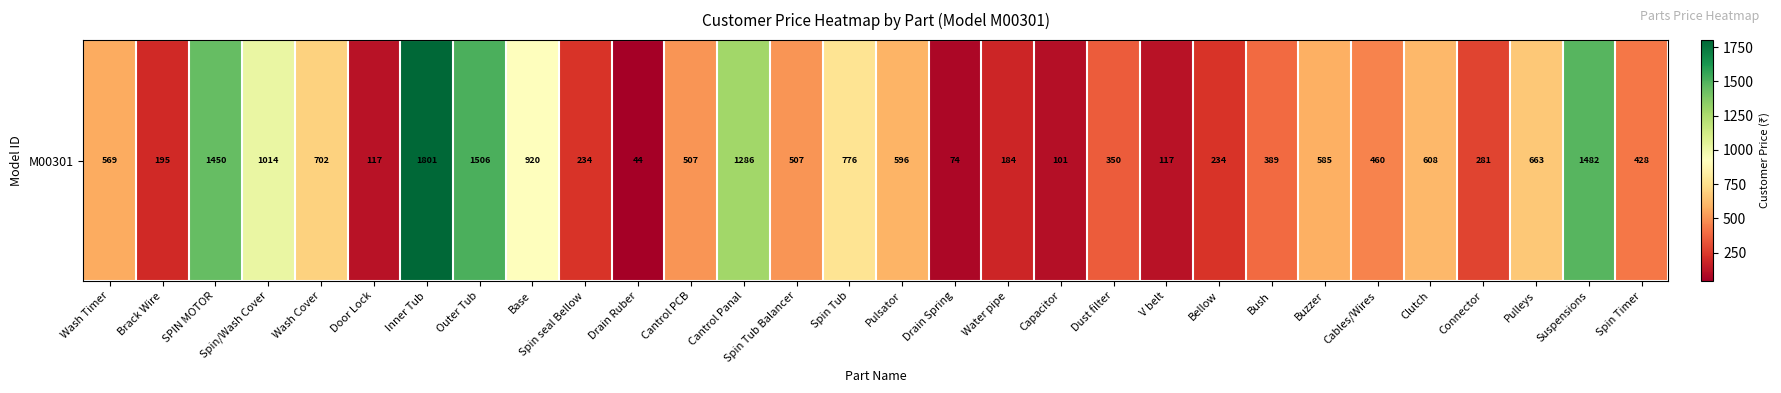

Which has a higher value, Bellow or V belt?

Bellow